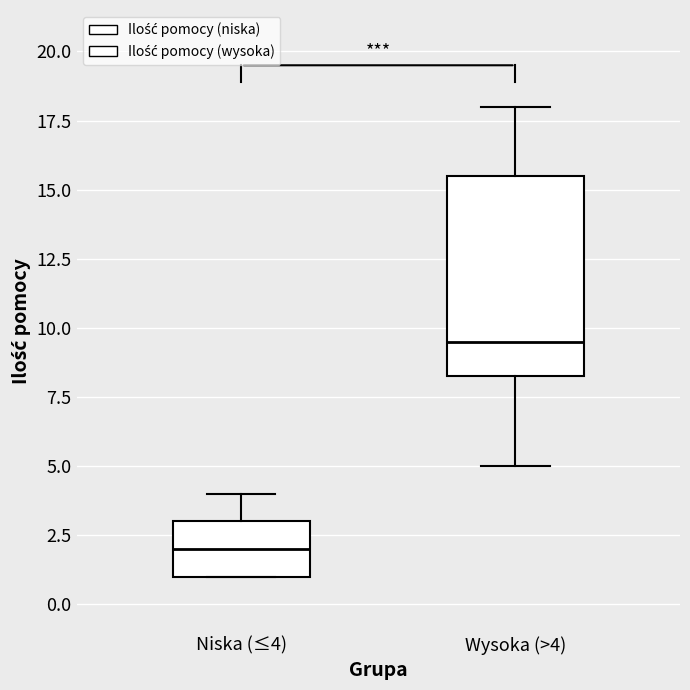

Reading left to right, transcribe this box plot: for each box, give where its median line is, the range the box spans, and where its two whiskers end, as read against the y-axis. The values are not printed on the chart, so give them approximately, as read against the axis.

Niska (≤4): median 2.0, box 1.0 to 3.0, whiskers 1.0 to 4.0
Wysoka (>4): median 9.5, box 8.5 to 15.5, whiskers 5.0 to 18.0